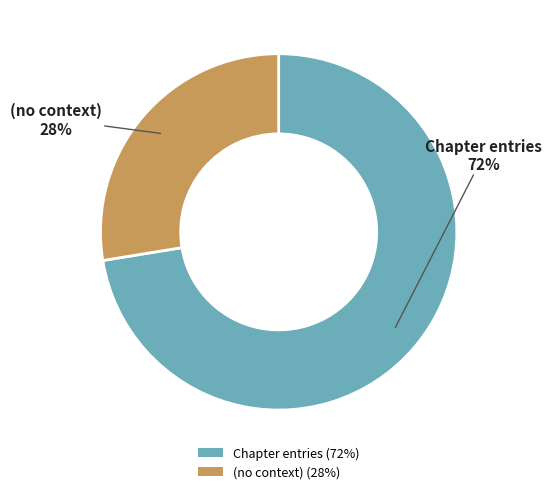

Is it true that (no context) (28%) is 37% of the pie?

False